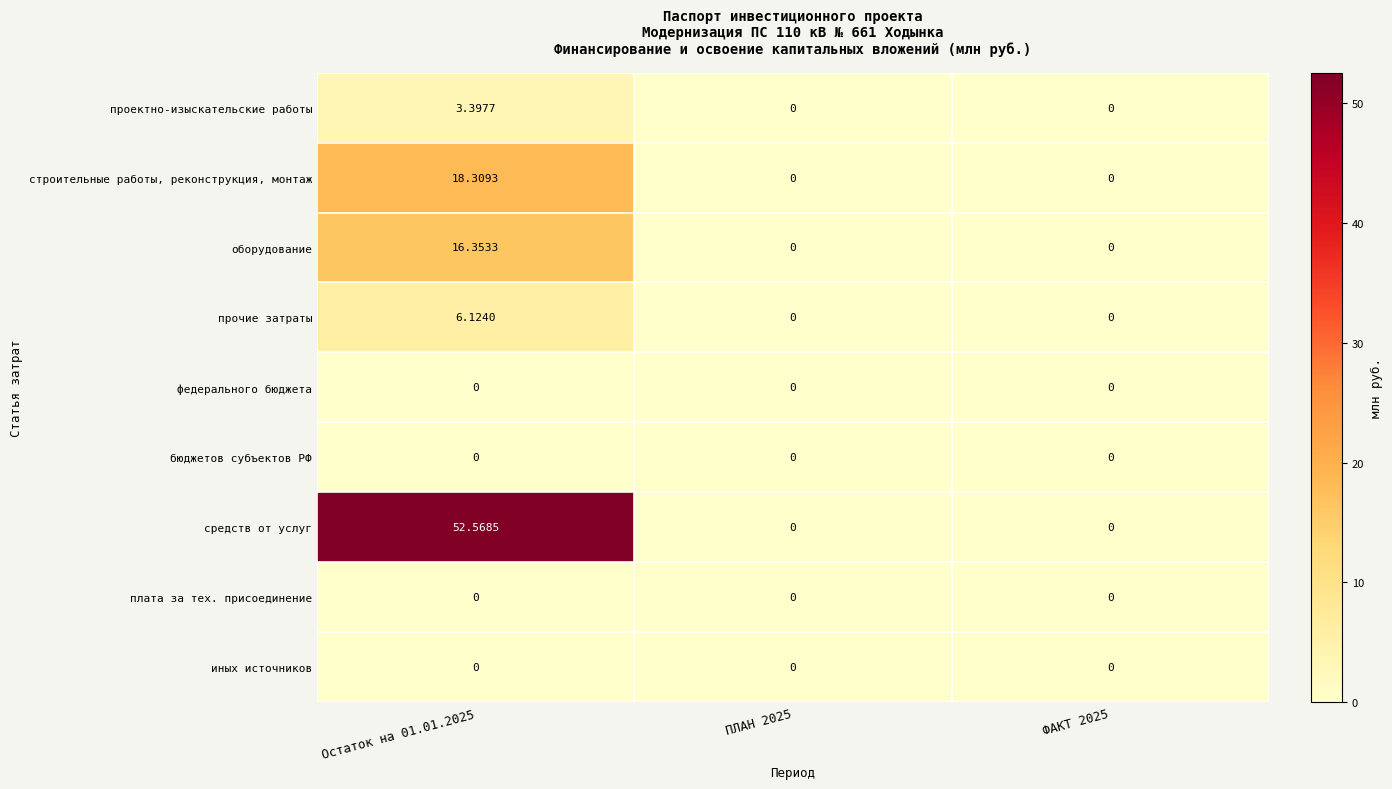

Which series has the largest range (max minus min)?

средств от услуг